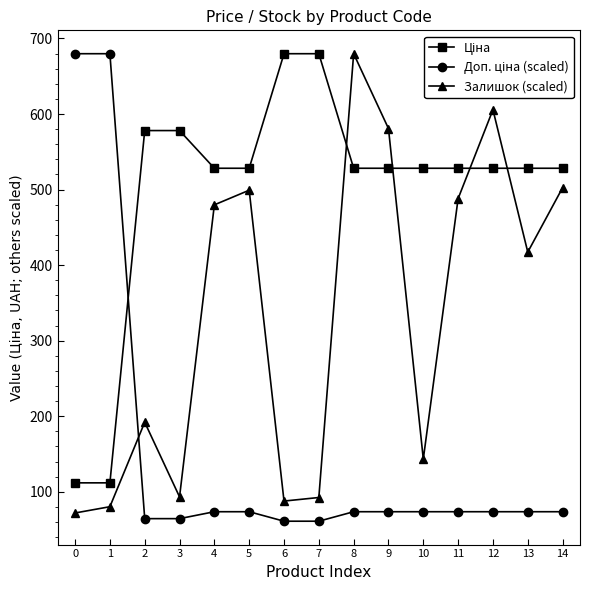

Which series changed the most between 8 and 9?

Залишок (scaled)